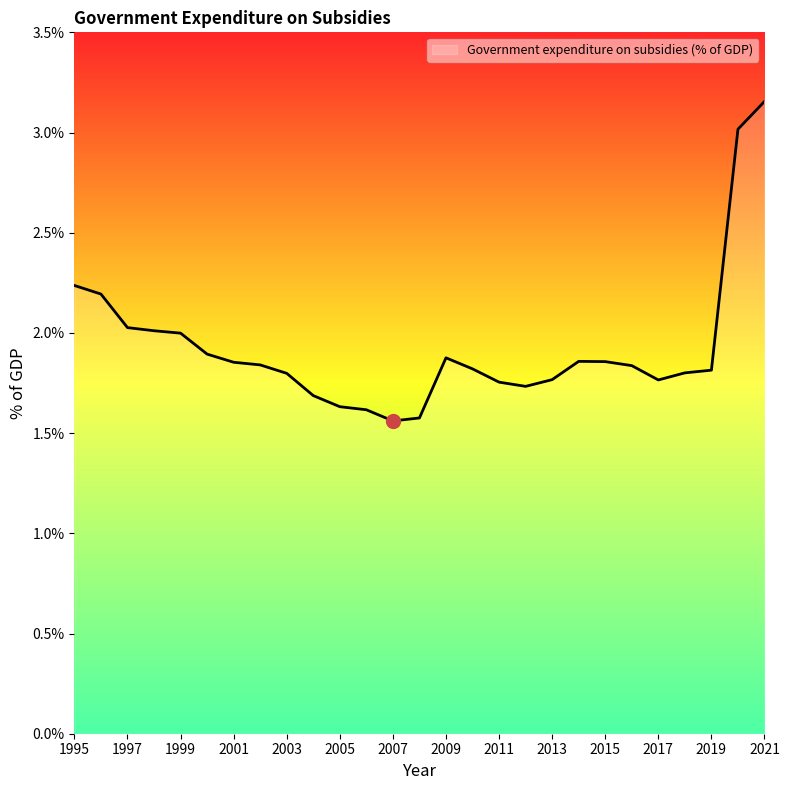

What is the difference between the maximum and minimum values?

1.6